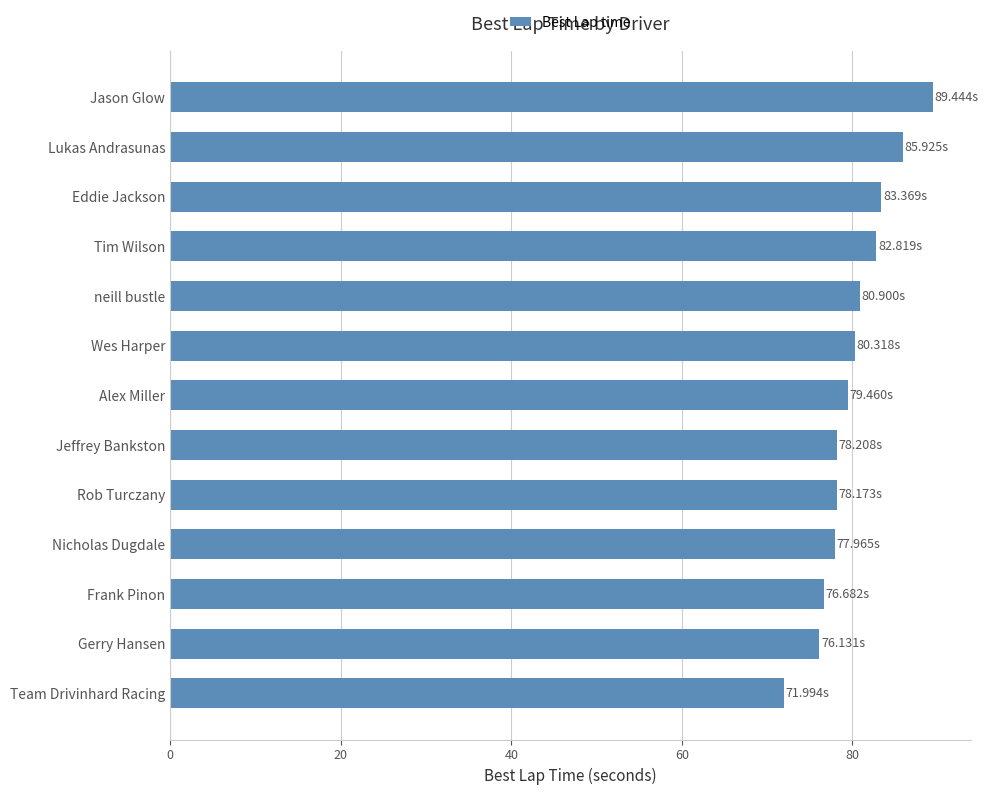

At which category does the chart reach its peak across all series?

Jason Glow